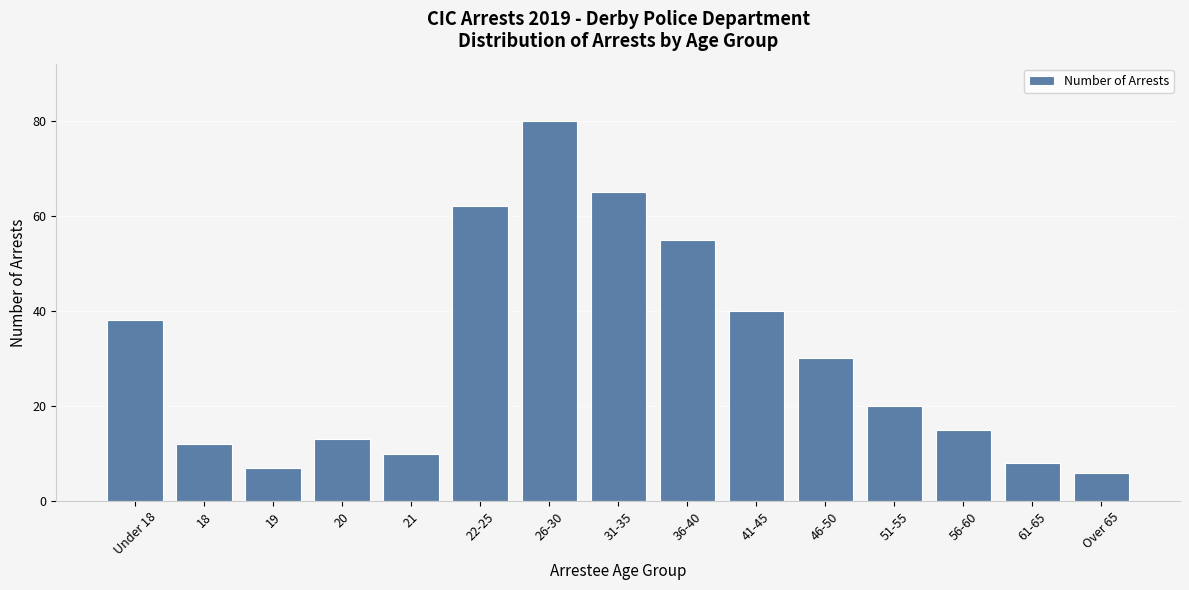

Reading left to right, transcribe all the data shown in this chart.

38	12	7	13	10	62	80	65	55	40	30	20	15	8	6